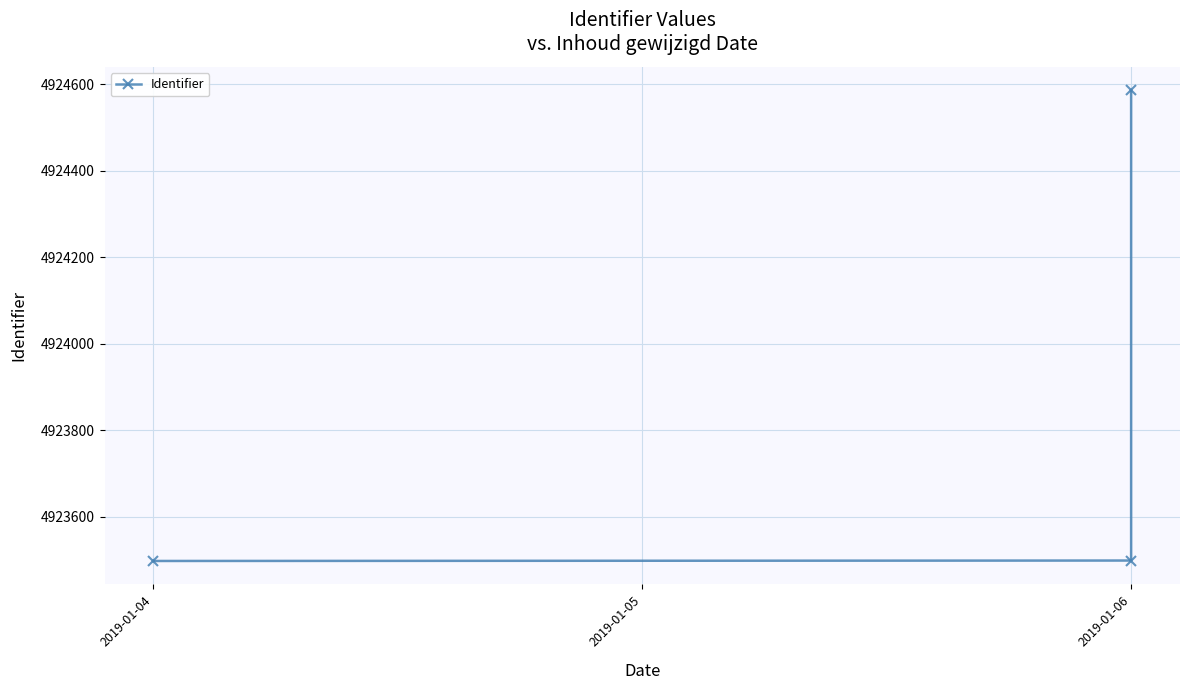

Reading right to left, what are all the values shown in this chart?

4924586	4923499	4923498